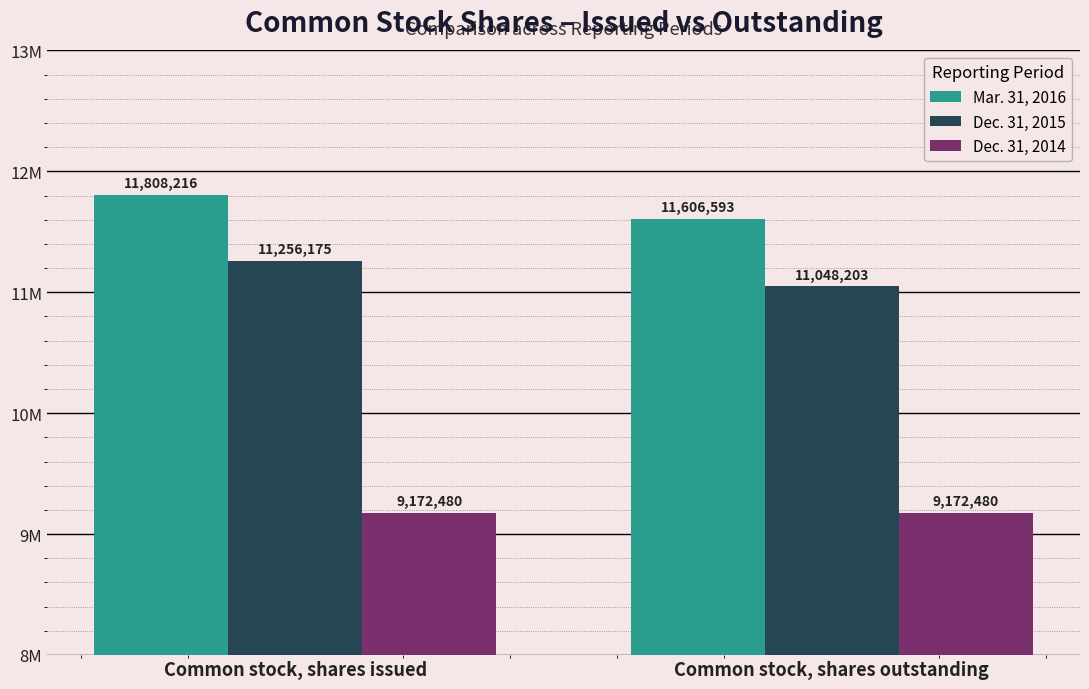

What are all the series names shown in the legend?

Mar. 31, 2016, Dec. 31, 2015, Dec. 31, 2014